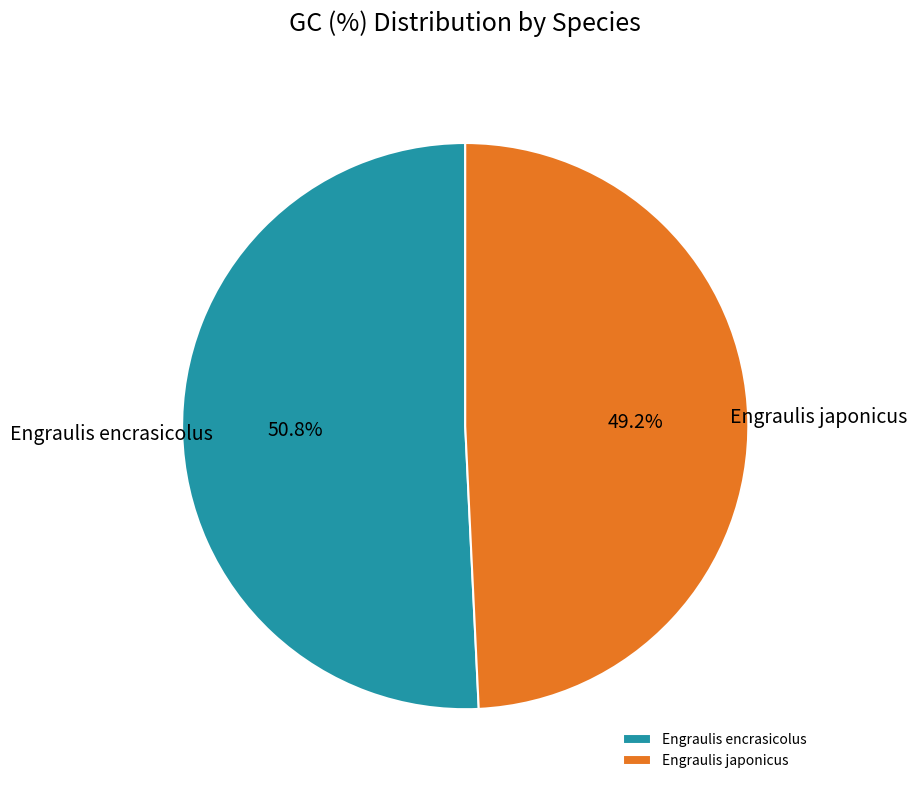

True or false: Engraulis japonicus accounts for 49% of the total.

True